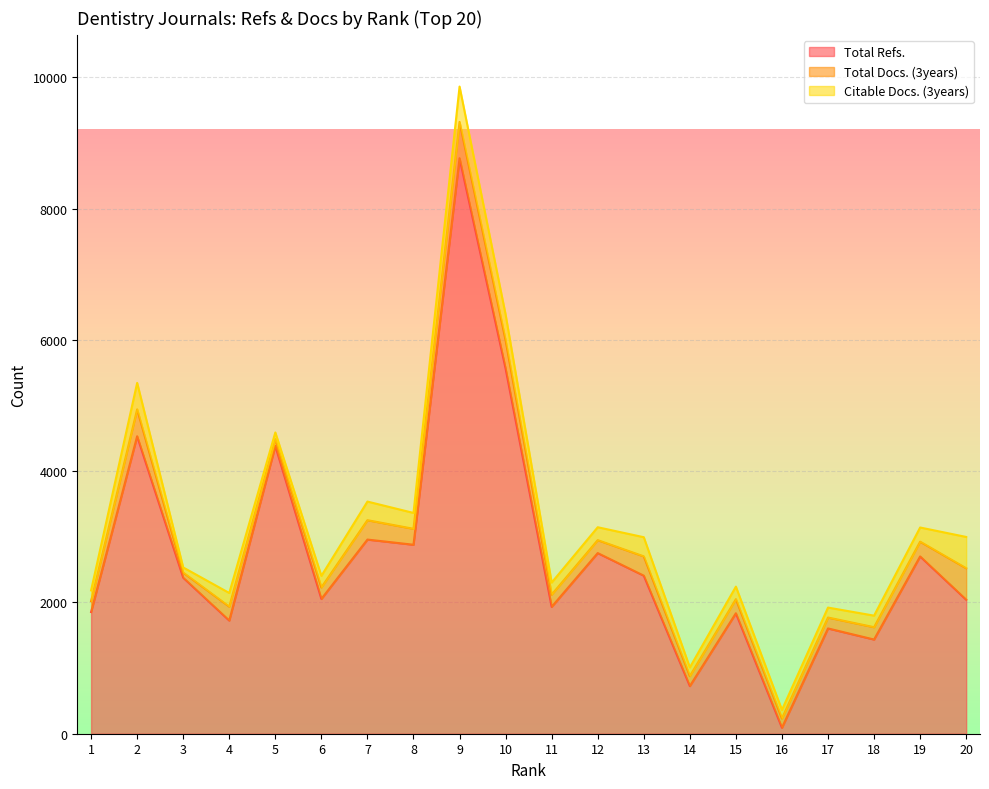

What is the approximate value of Citable Docs. (3years) at 19?

216